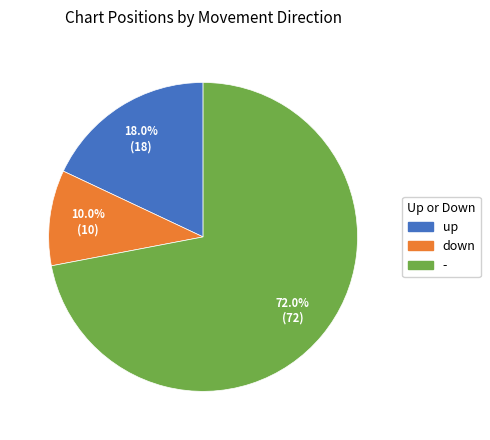

What is the largest slice in the pie chart?

-